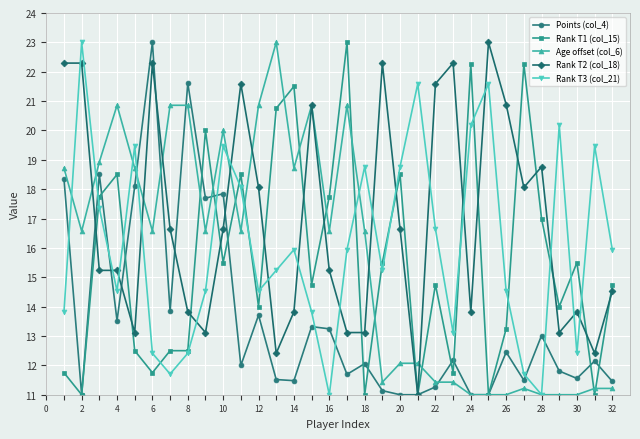

How many lines are shown in the chart?

5